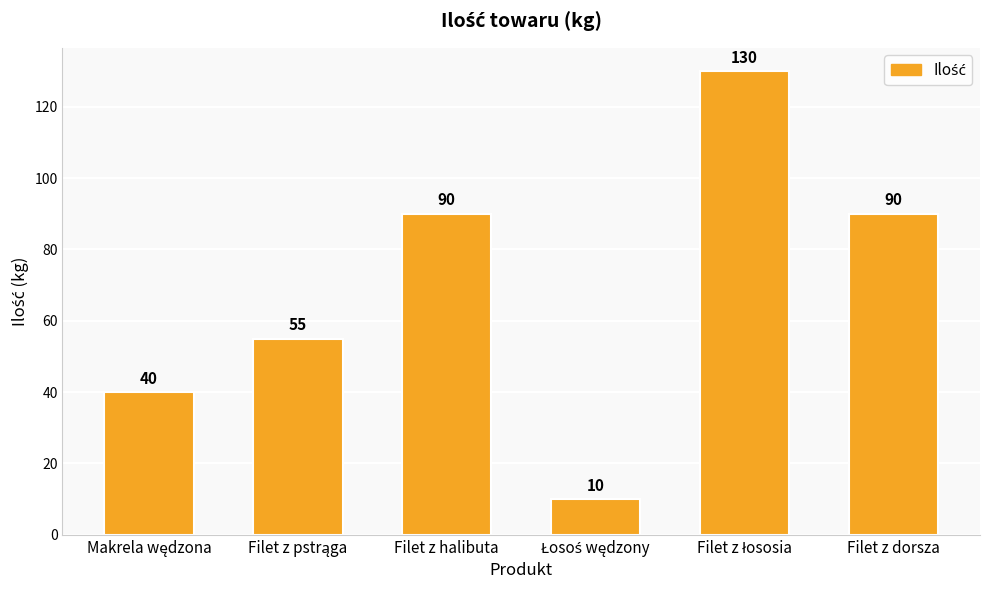

What is the average value?

69